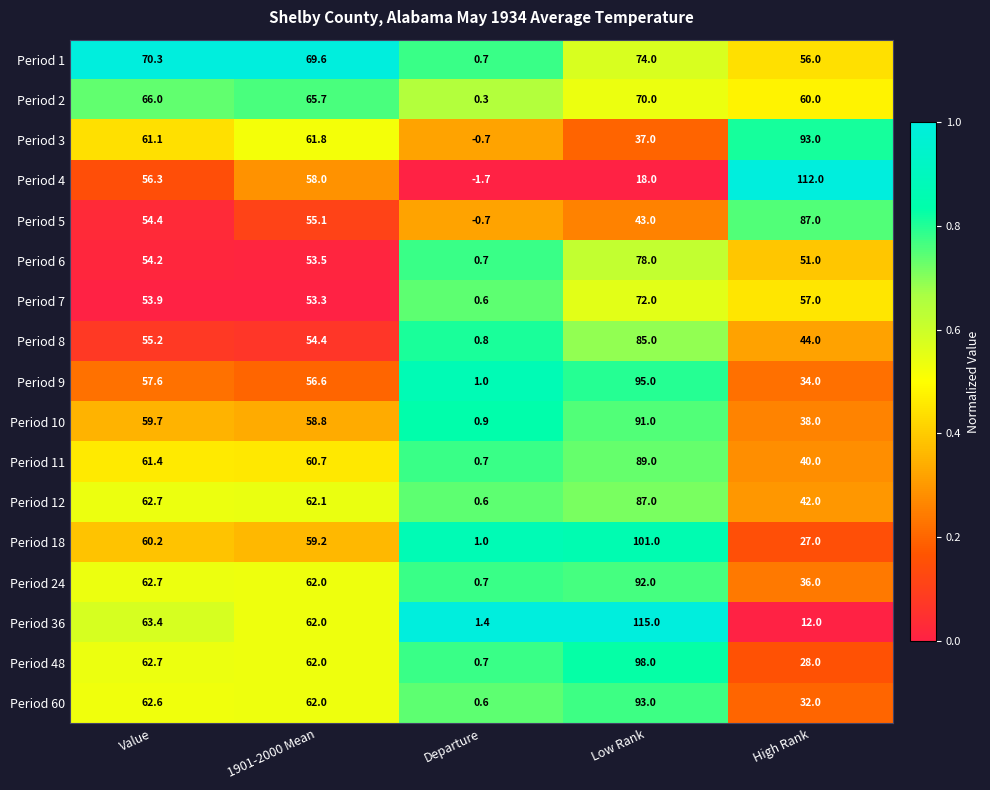

Which series has the largest total across all categories?

Period 1